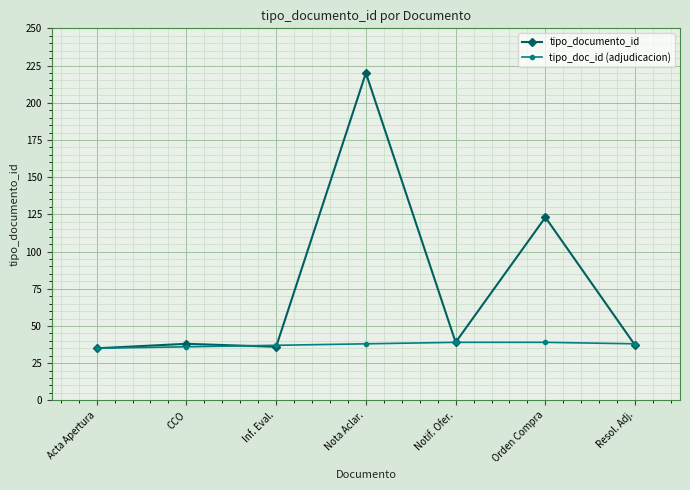

Between Orden Compra and Resol. Adj., which series saw the biggest shift?

tipo_documento_id